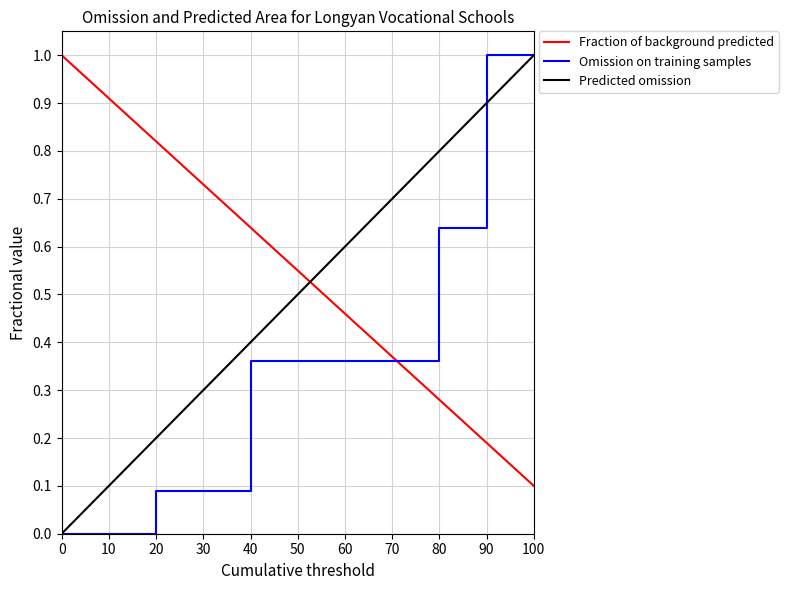

Between 30 and 90, which series saw the biggest shift?

Omission on training samples